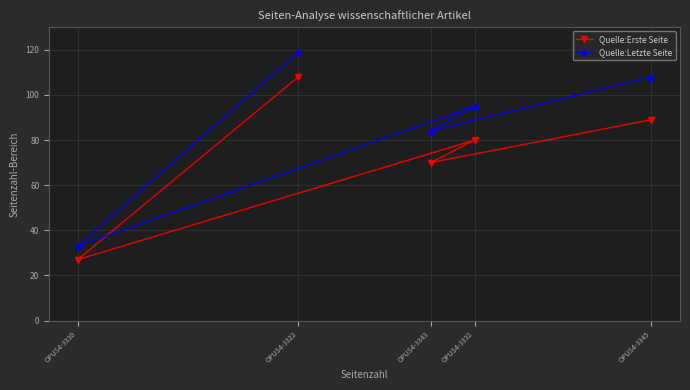

Count the number of categories in the chart.

5